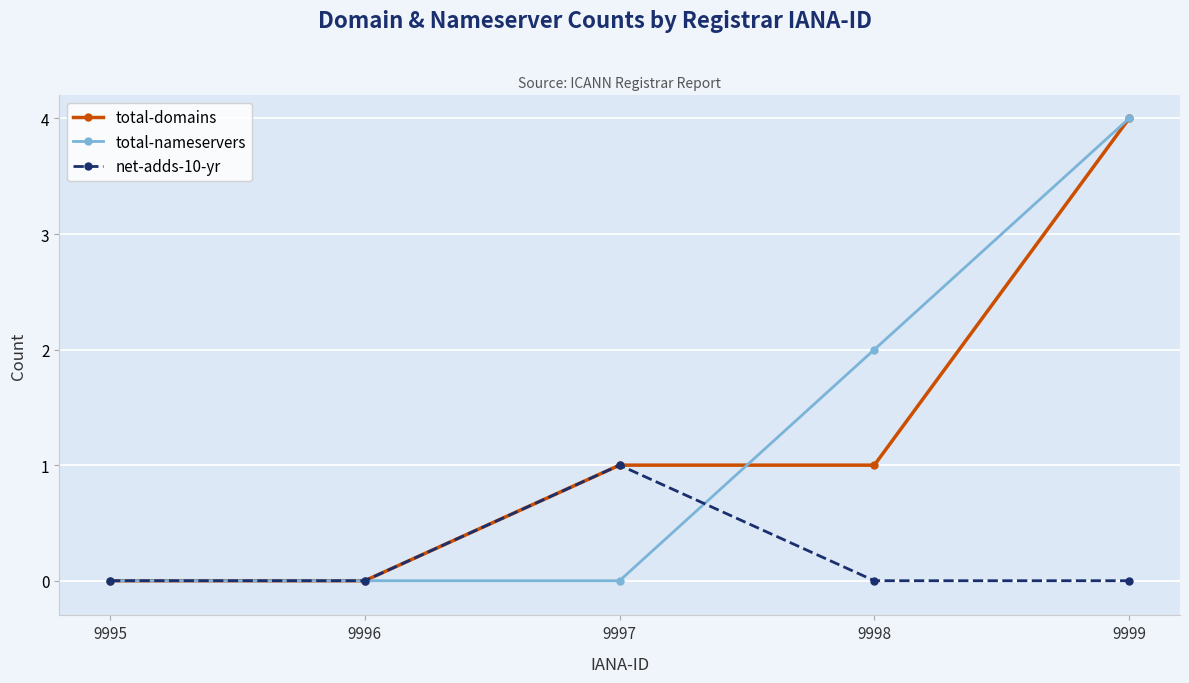

Rank the series at 9998 from highest to lowest value.

total-nameservers, total-domains, net-adds-10-yr